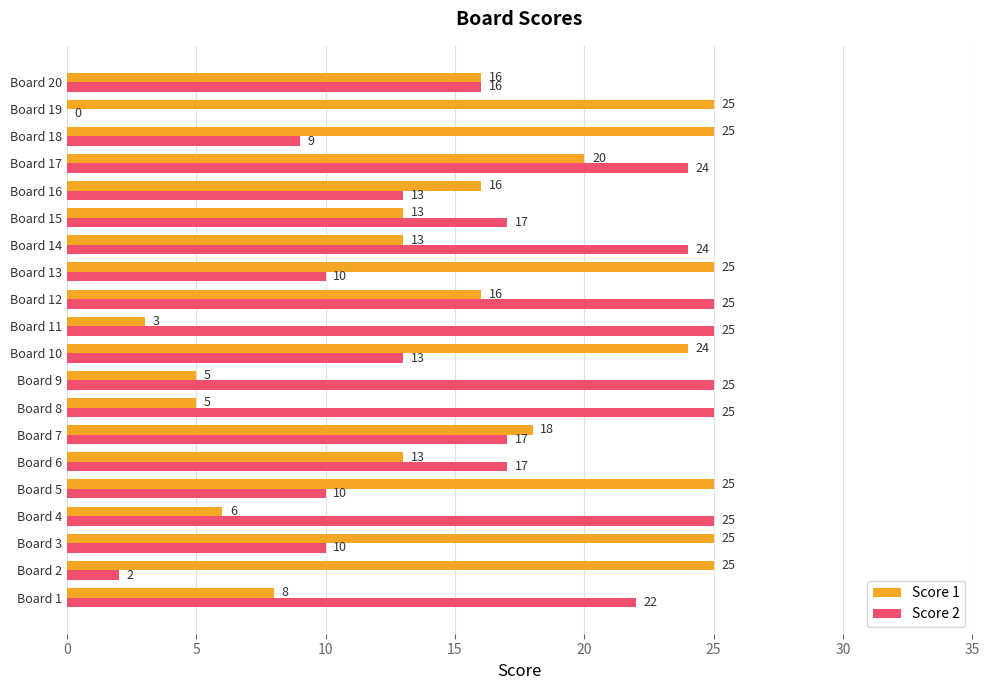

Is it true that Score 1 equals 20 at Board 17?

True